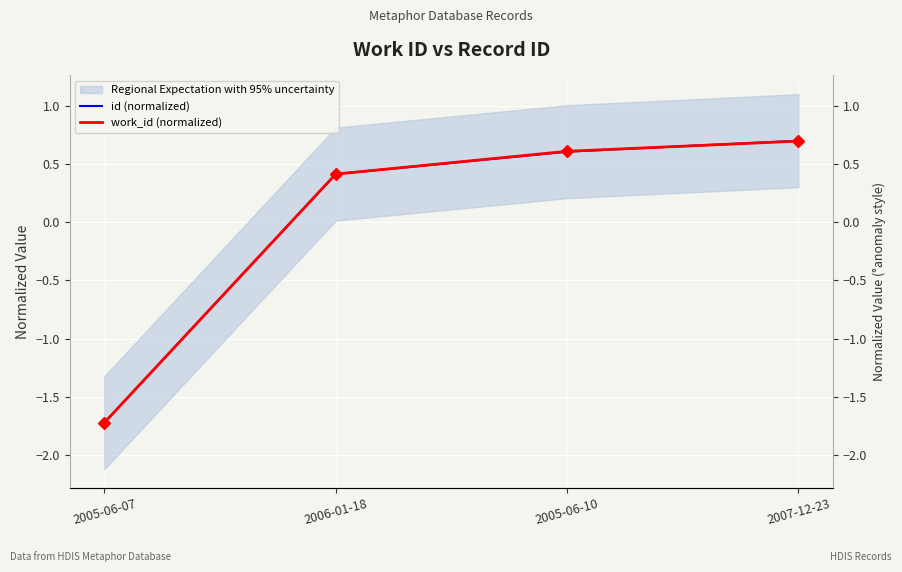

How many lines are shown in the chart?

2